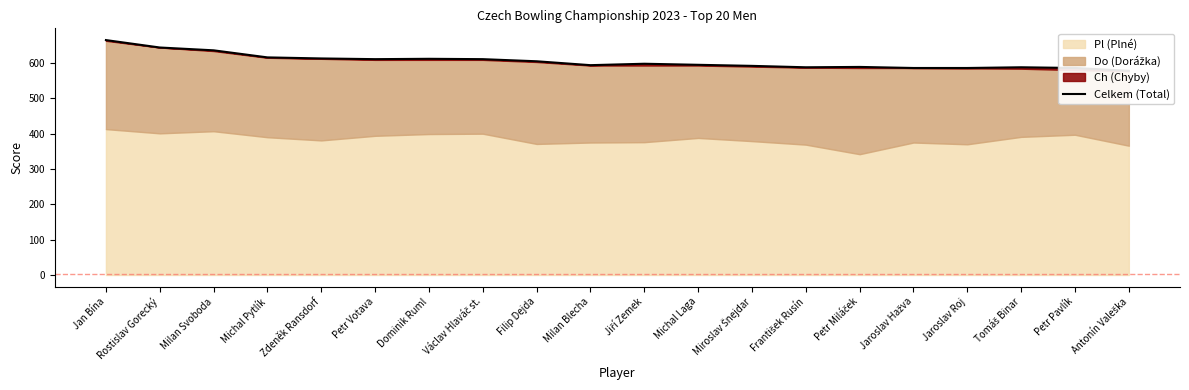

What is the difference between the maximum and minimum values?

87